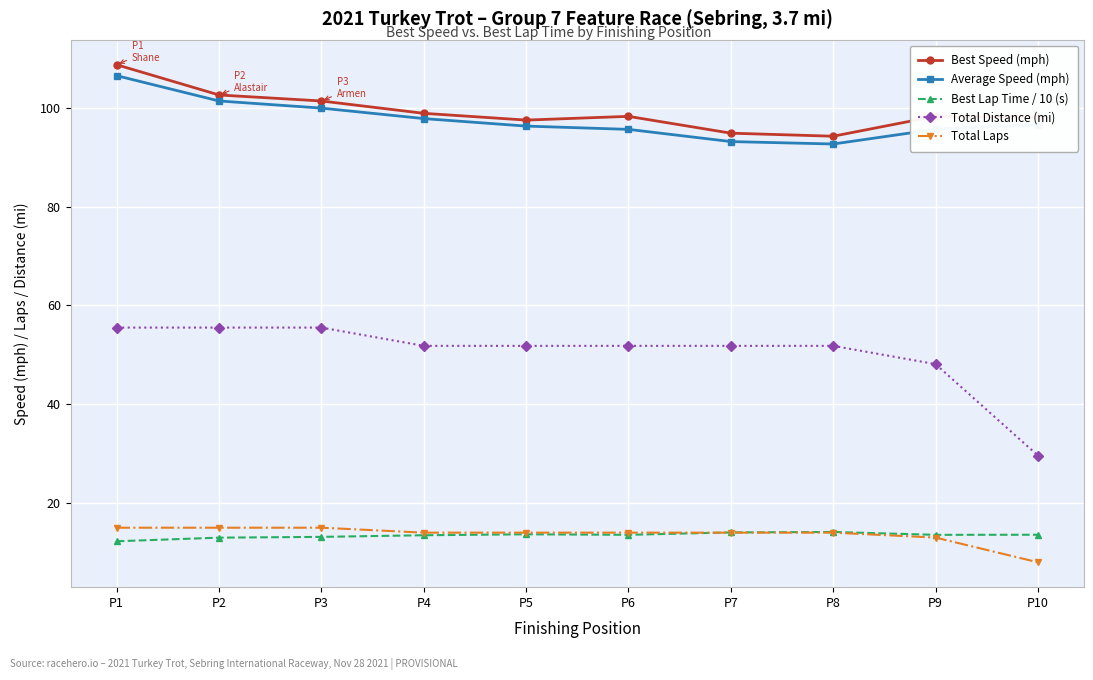

What is the highest value of the Best Speed (mph) series?

108.7